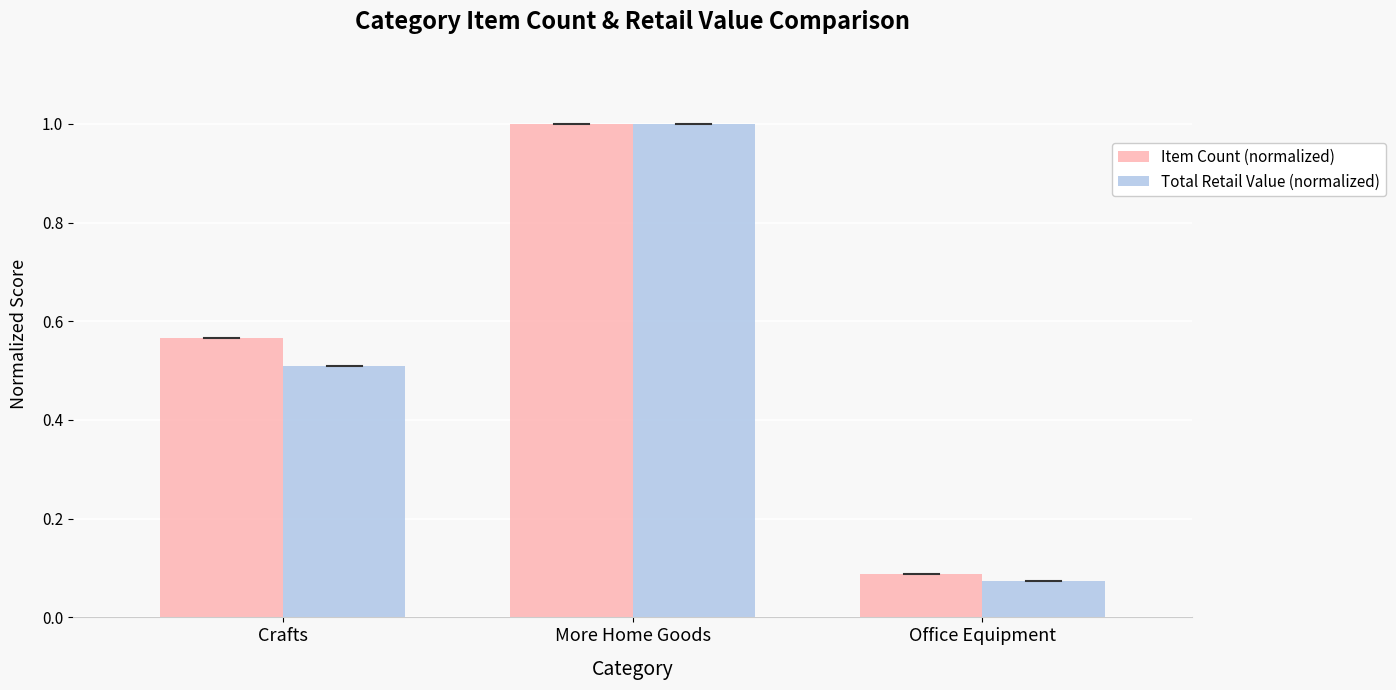

How many categories are shown in the chart?

3